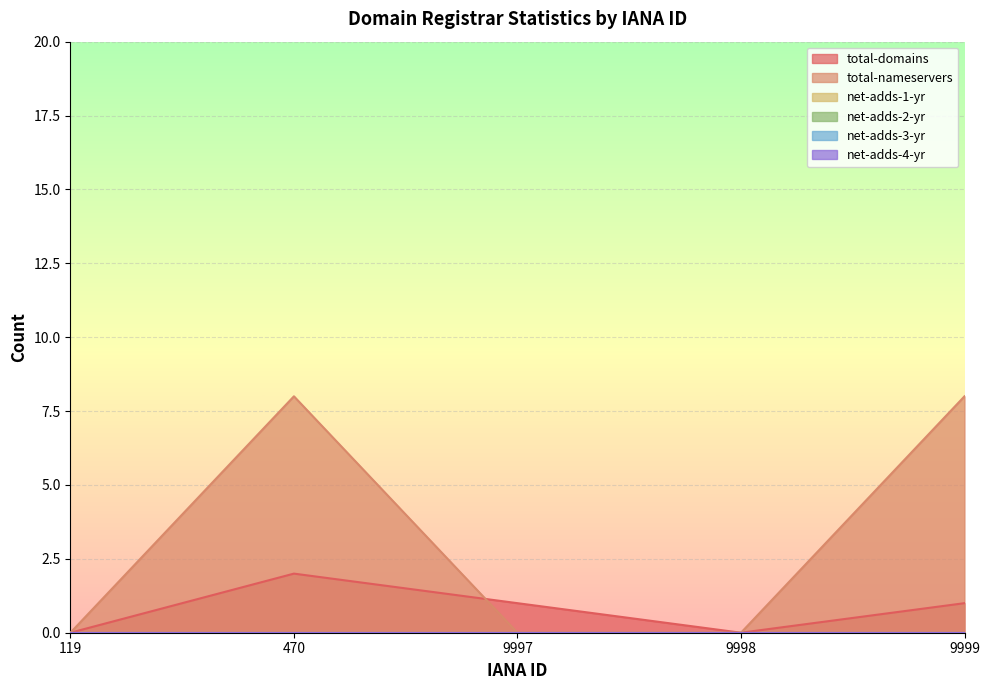

Reading right to left, extract all data points from this chart.

total-domains: 9999=1	9998=0	9997=1	470=2	119=0
total-nameservers: 9999=8	9998=0	9997=0	470=8	119=0
net-adds-1-yr: 9999=0	9998=0	9997=0	470=0	119=0
net-adds-2-yr: 9999=0	9998=0	9997=0	470=0	119=0
net-adds-3-yr: 9999=0	9998=0	9997=0	470=0	119=0
net-adds-4-yr: 9999=0	9998=0	9997=0	470=0	119=0